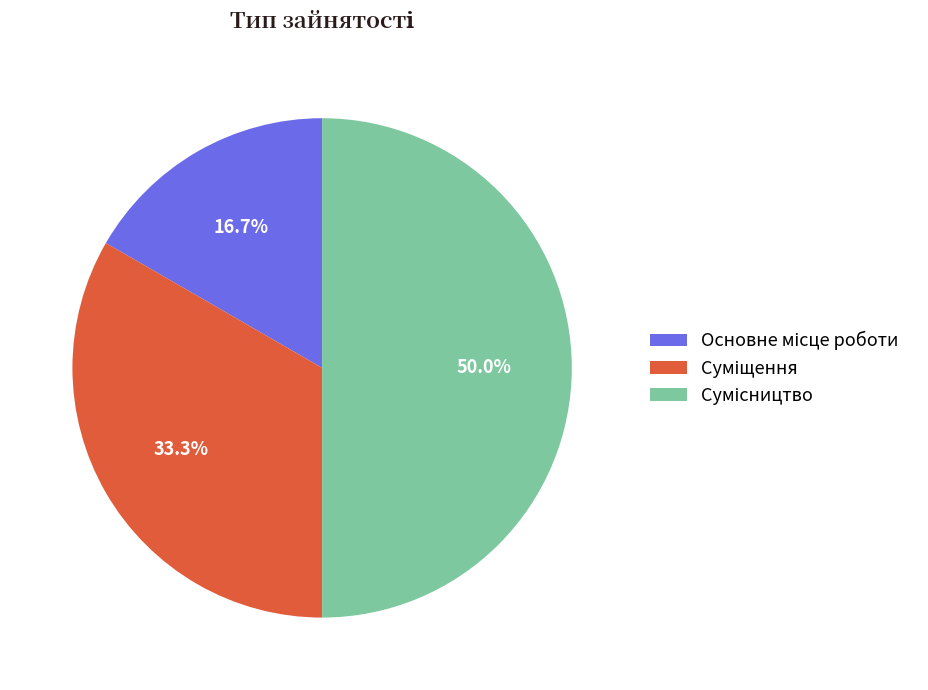

Count the number of slices in the pie.

3